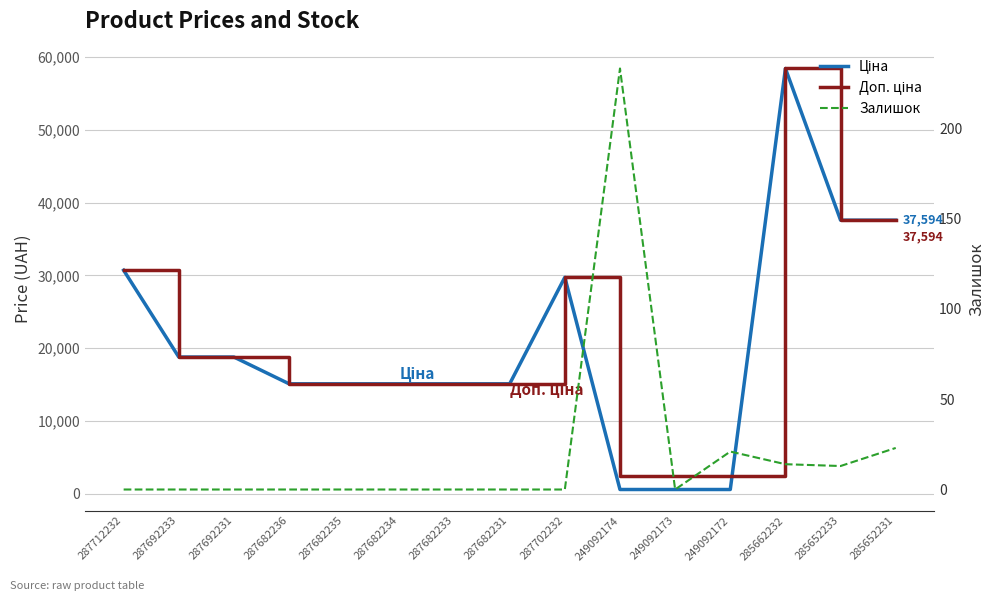

Which label corresponds to the smallest value in the chart?

287712232